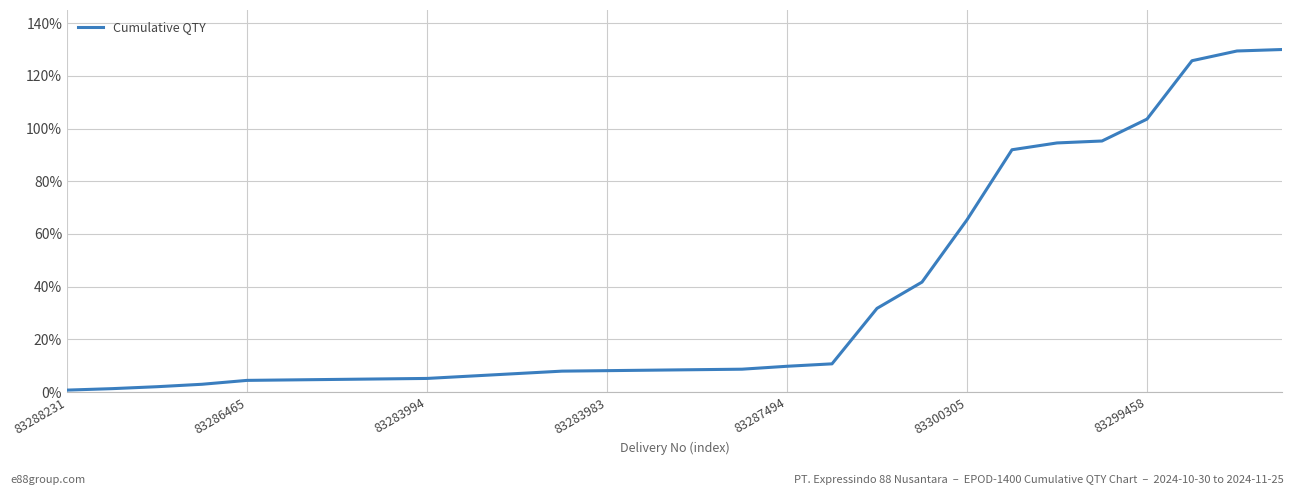

What is the maximum value shown in the chart?

130.0